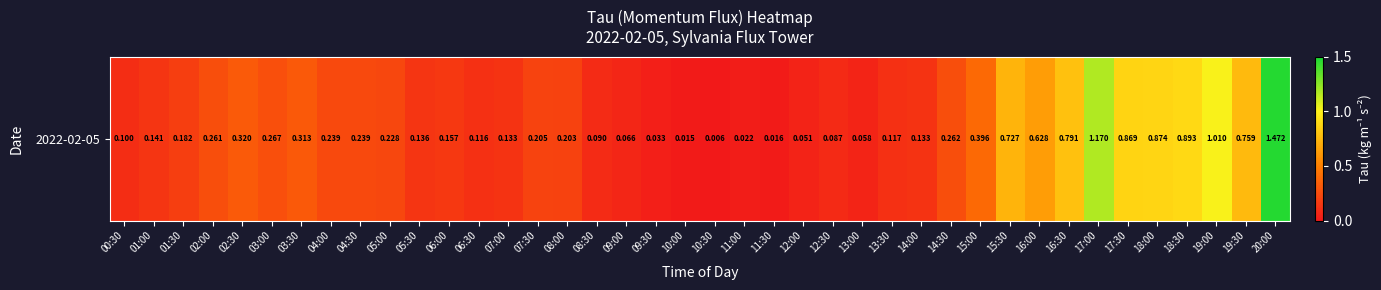

Is it true that the value at 19:00 is 0.5?

False